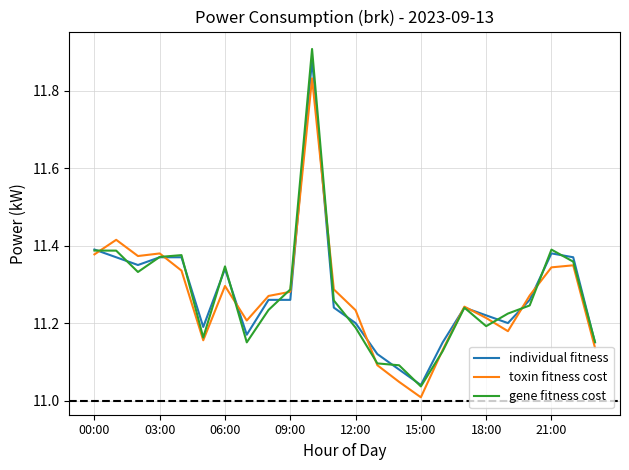

Which series has the largest range (max minus min)?

gene fitness cost